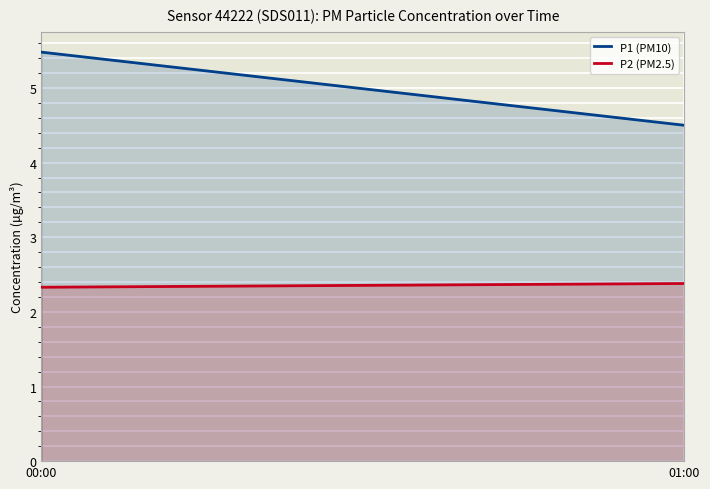

True or false: P2 (PM2.5) has a value of 2.4 at 01:00.

True